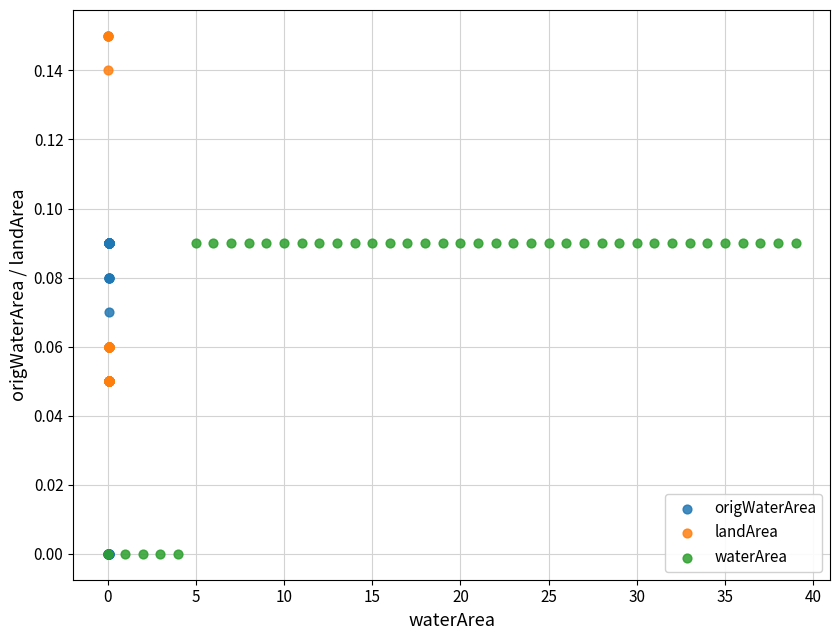

Which series has the largest Y range (max minus min)?

landArea